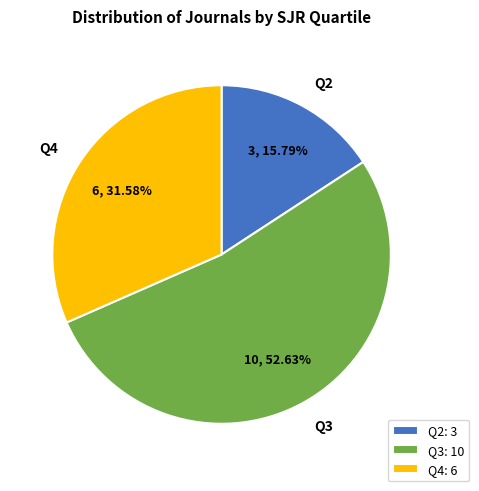

Is it true that Q4 is 32% of the pie?

True